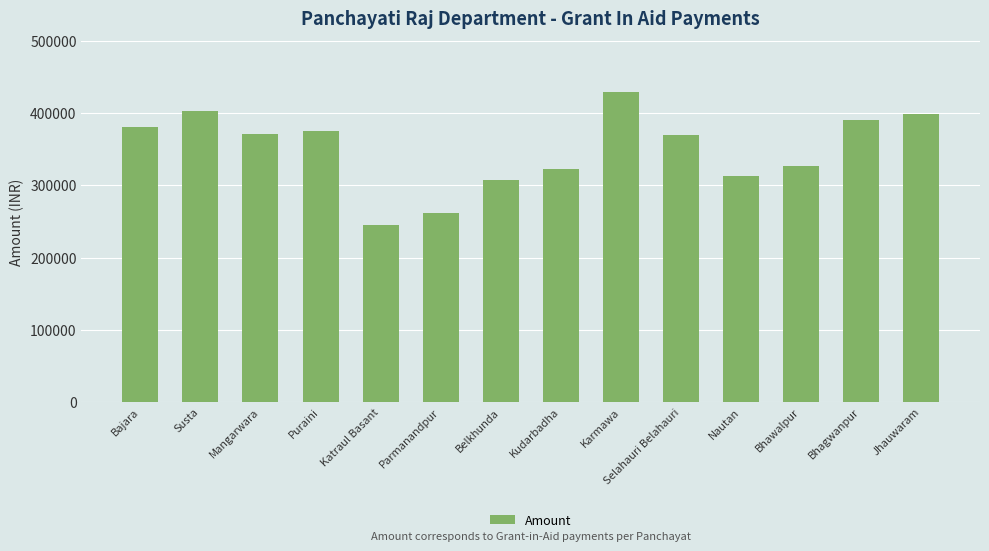

The value at Belkhunda is 307004. True or false?

True